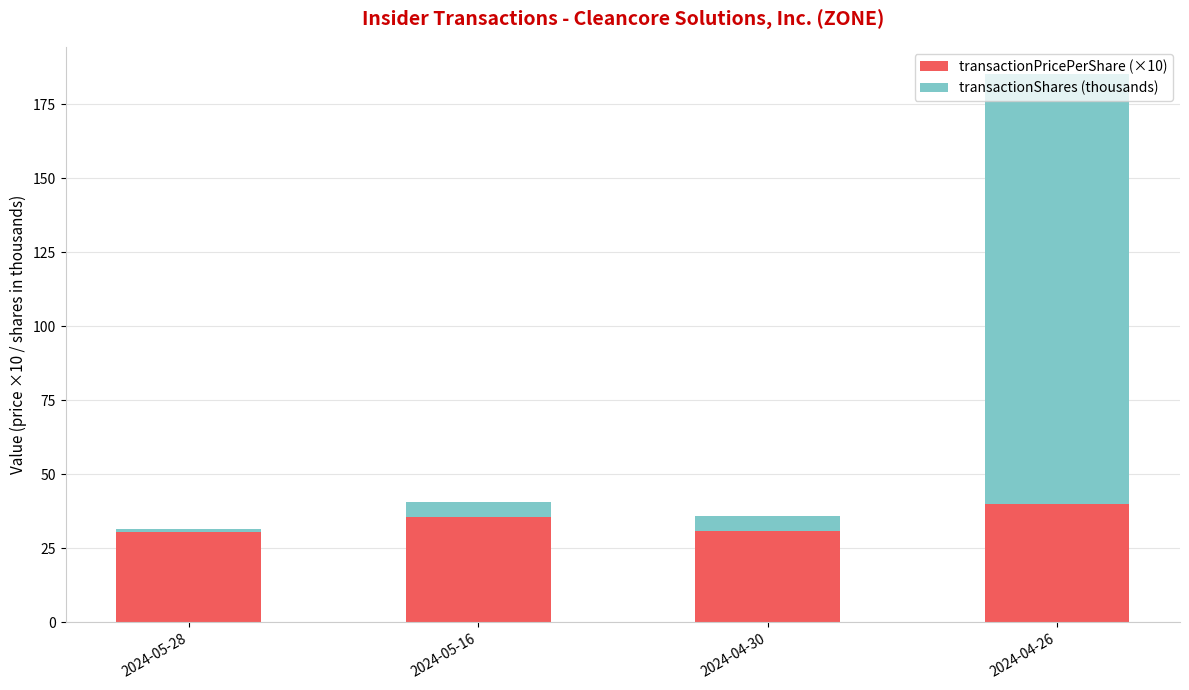

At which category is the sum across all series the highest?

2024-04-26